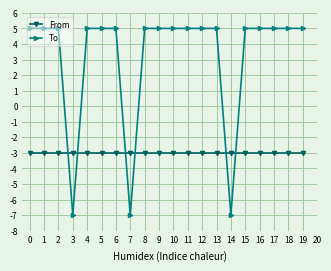

What is the spread (max minus min) of values at 16?

8